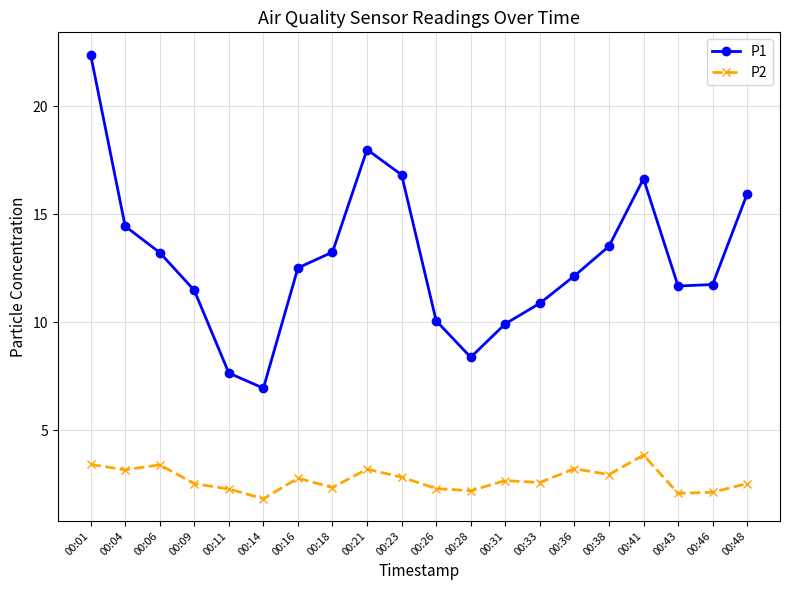

What is the smallest value displayed?

1.8